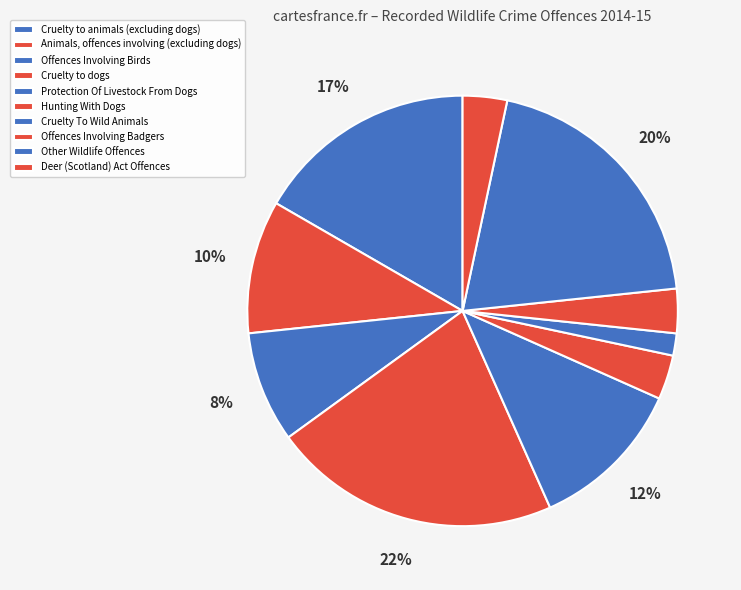

Which category has the smallest portion of the pie?

Cruelty To Wild Animals